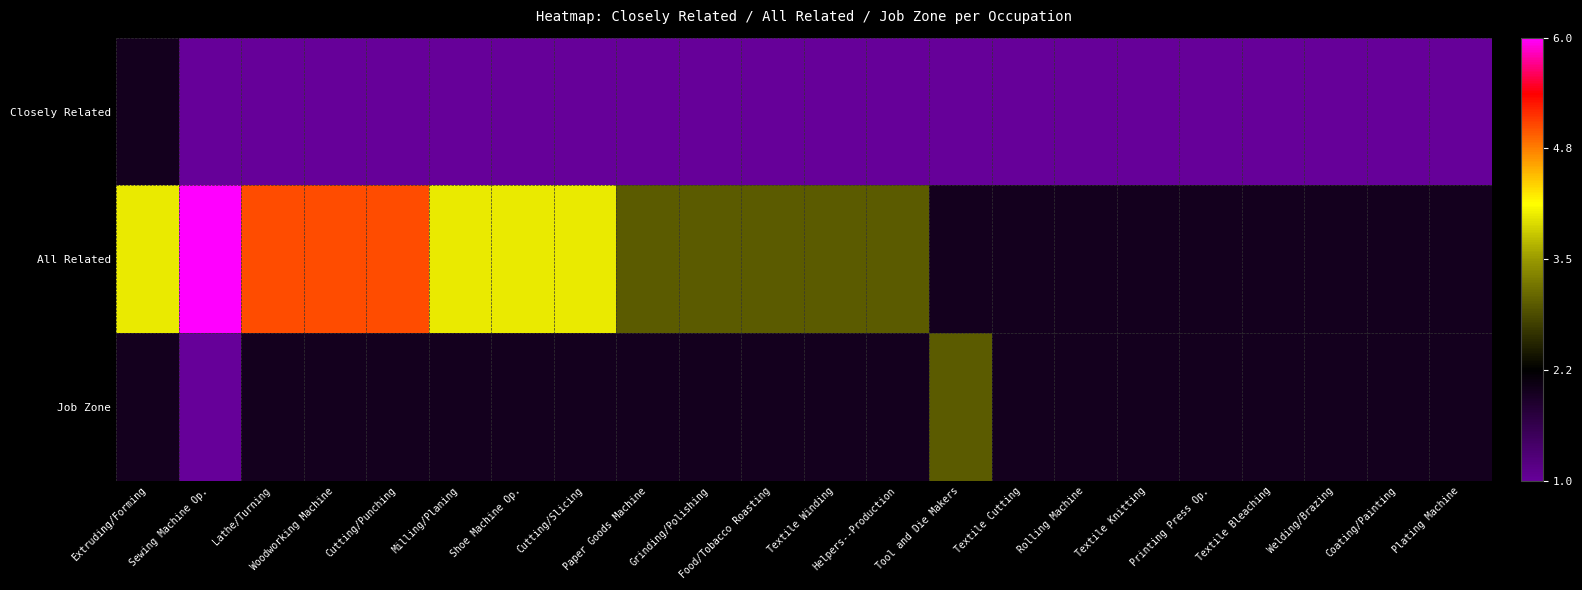

At how many categories does at least one series exceed 2?

14